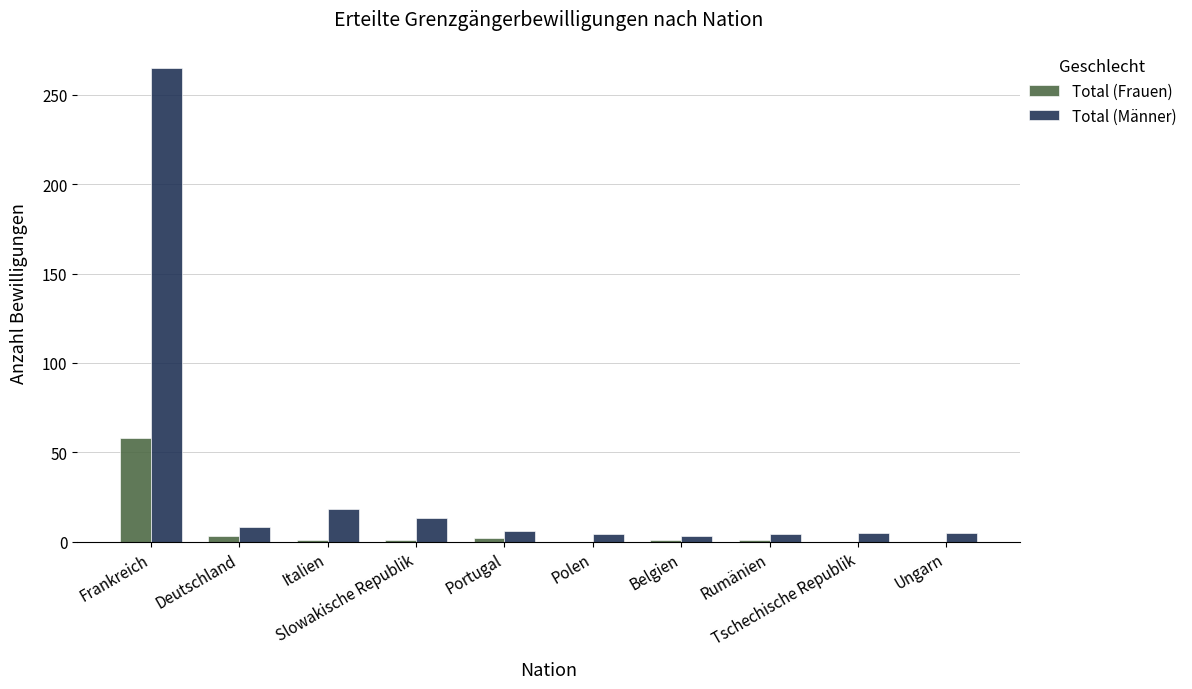

Which series has the largest total across all categories?

Total (Männer)